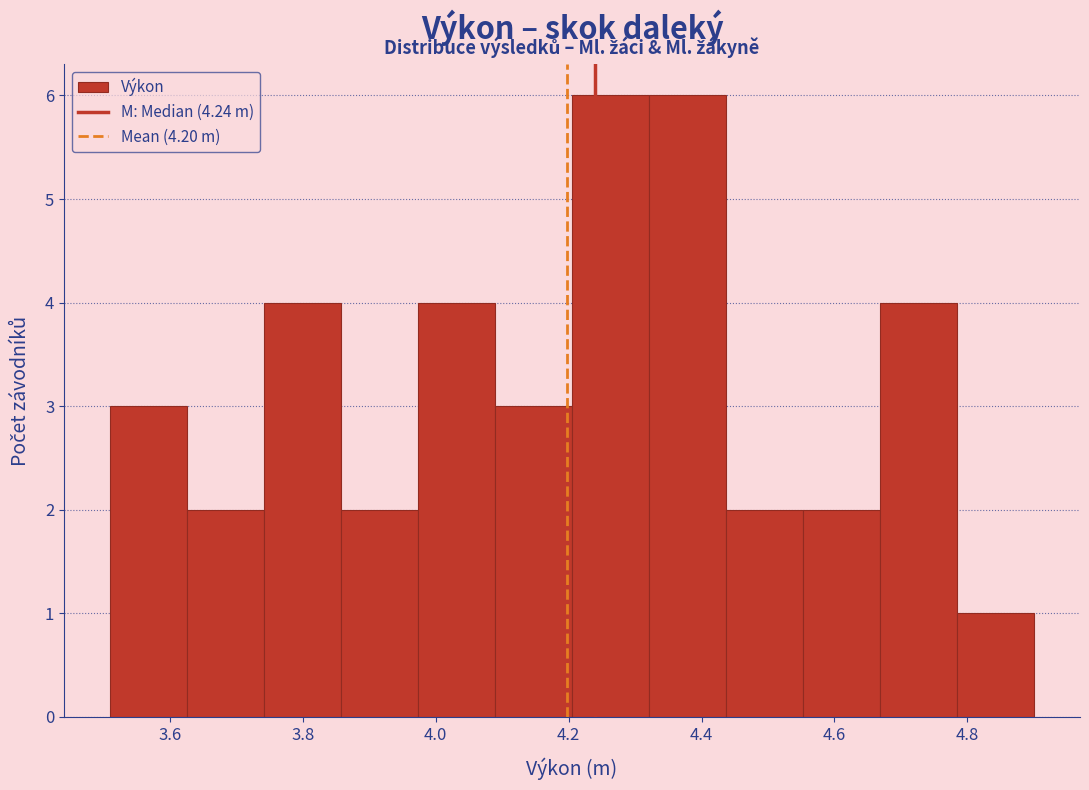

Reading left to right, list every bar in this chart as the range it spans on the x-axis followed by its height. Neither the bar edges nor the heights are printed on the chart, so give them approximately, as read against the axes.

3.52 to 3.62: 3
3.62 to 3.74: 2
3.74 to 3.86: 4
3.86 to 3.98: 2
3.98 to 4.08: 4
4.08 to 4.20: 3
4.20 to 4.32: 6
4.32 to 4.44: 6
4.44 to 4.56: 2
4.56 to 4.66: 2
4.66 to 4.78: 4
4.78 to 4.90: 1